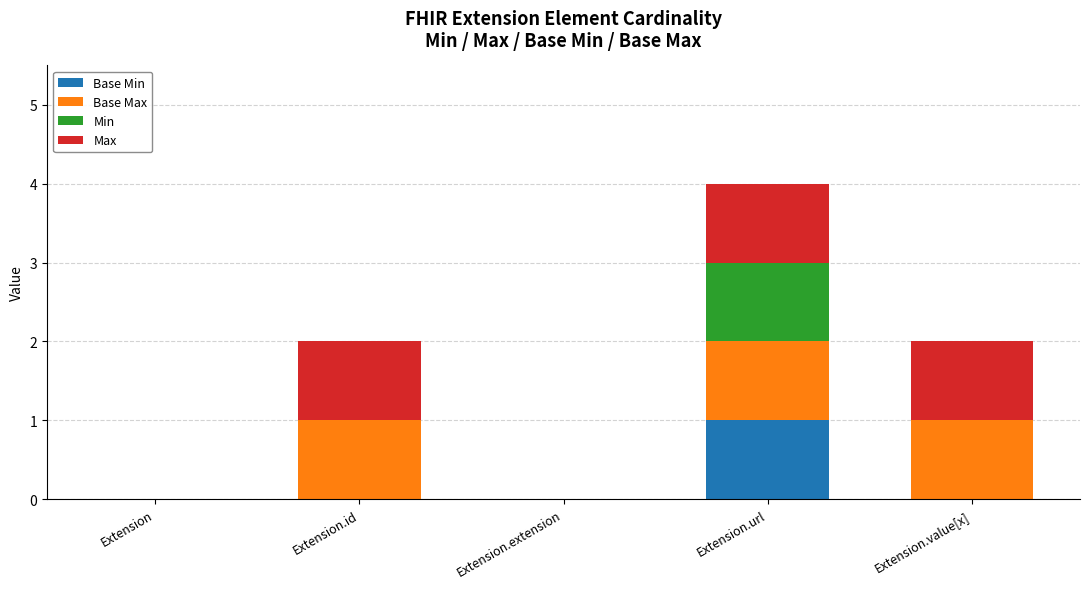

At which category is the sum across all series the highest?

Extension.url